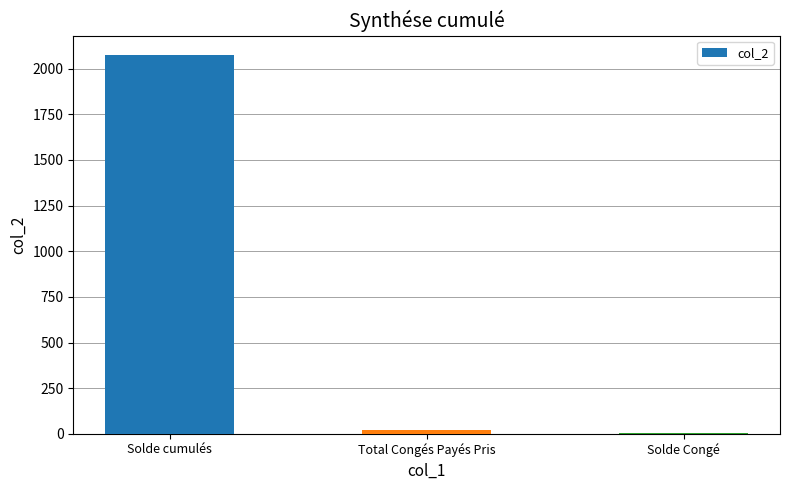

Is it true that the value at Solde cumulés is 1258.9?

False